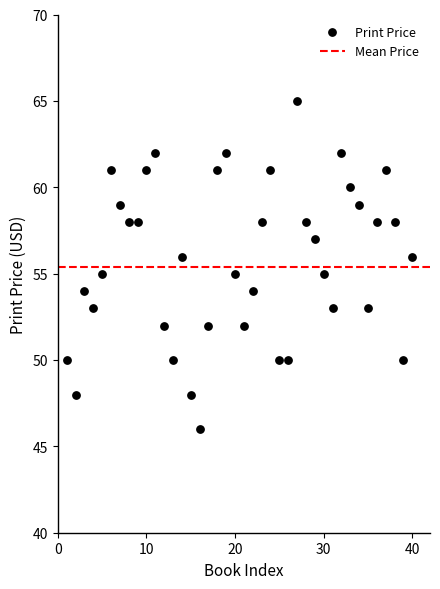

What is the range of X values (max minus min)?

39.0